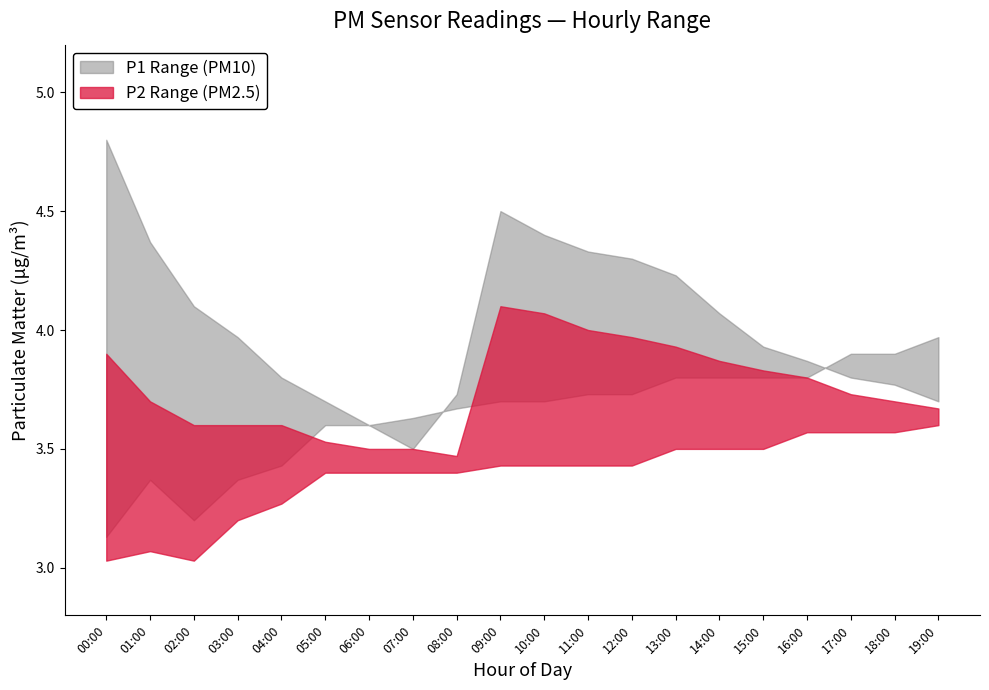

True or false: P1_upper has more than 2 points higher than both neighbors.

False